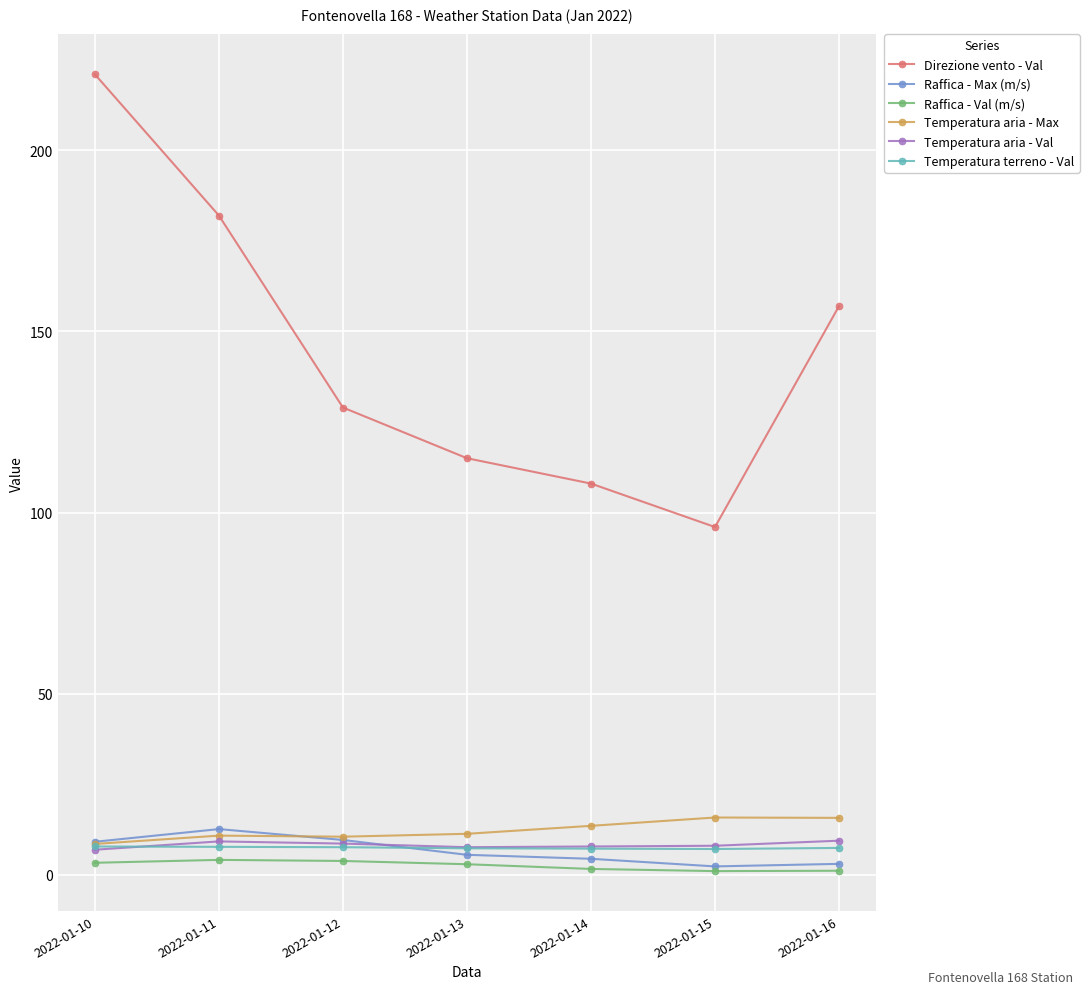

What is the spread (max minus min) of values at 2022-01-11?

177.9